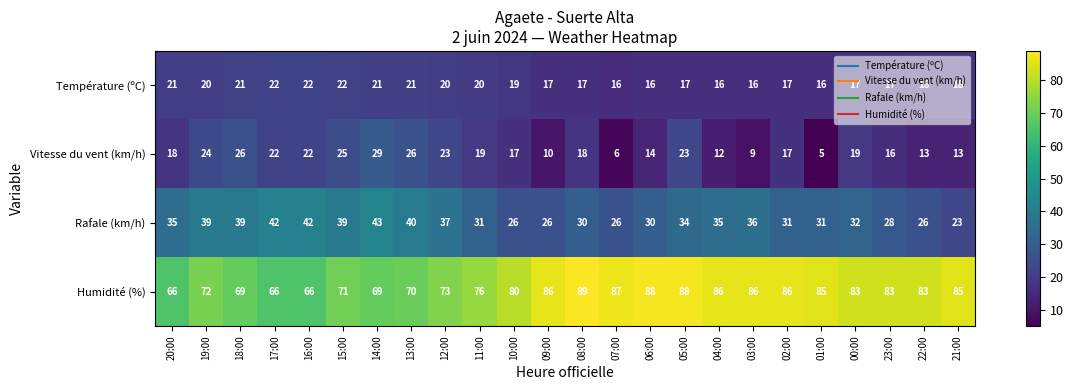

Which series has the largest total across all categories?

Humidité (%)